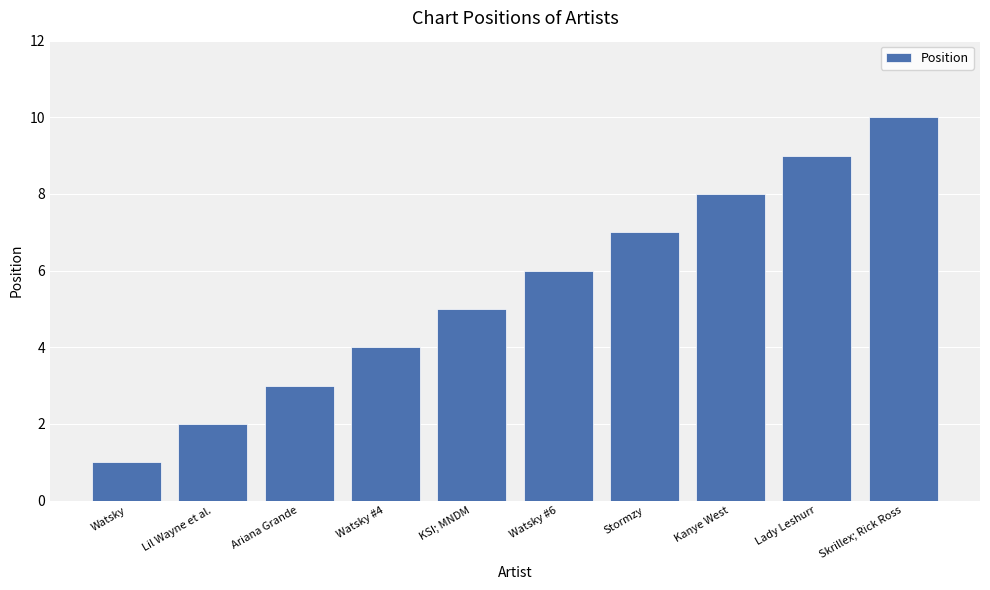

What is the smallest value displayed?

1